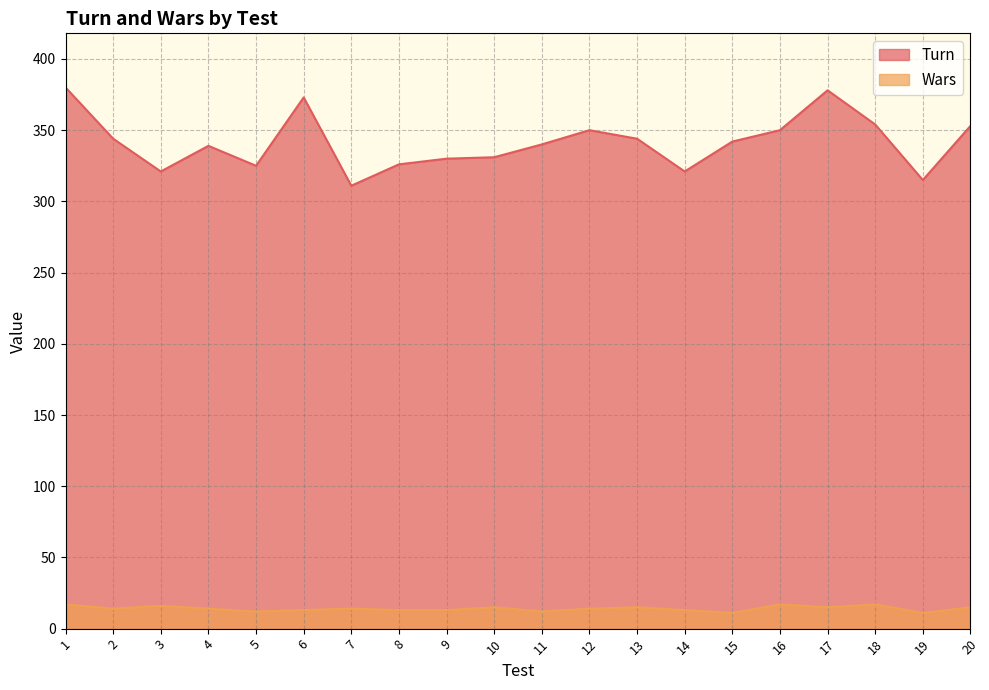

In Wars, how many points are lower than both neighbors (excluding endpoints)?

6